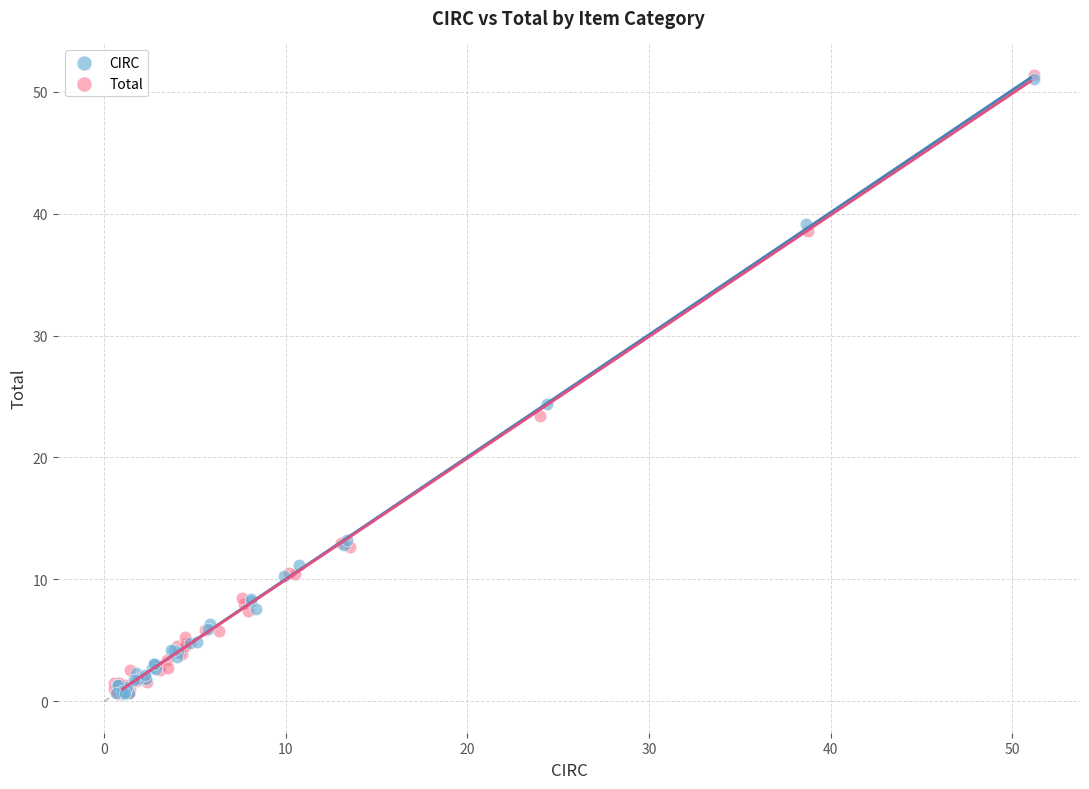

Which series has the widest spread of Y values?

Total